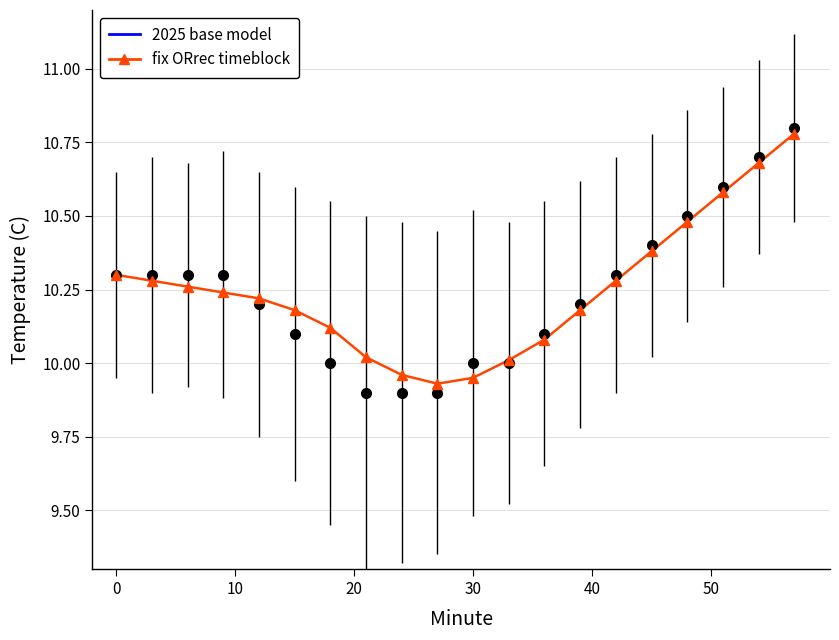

Is this an area chart (filled region under the line)?

No